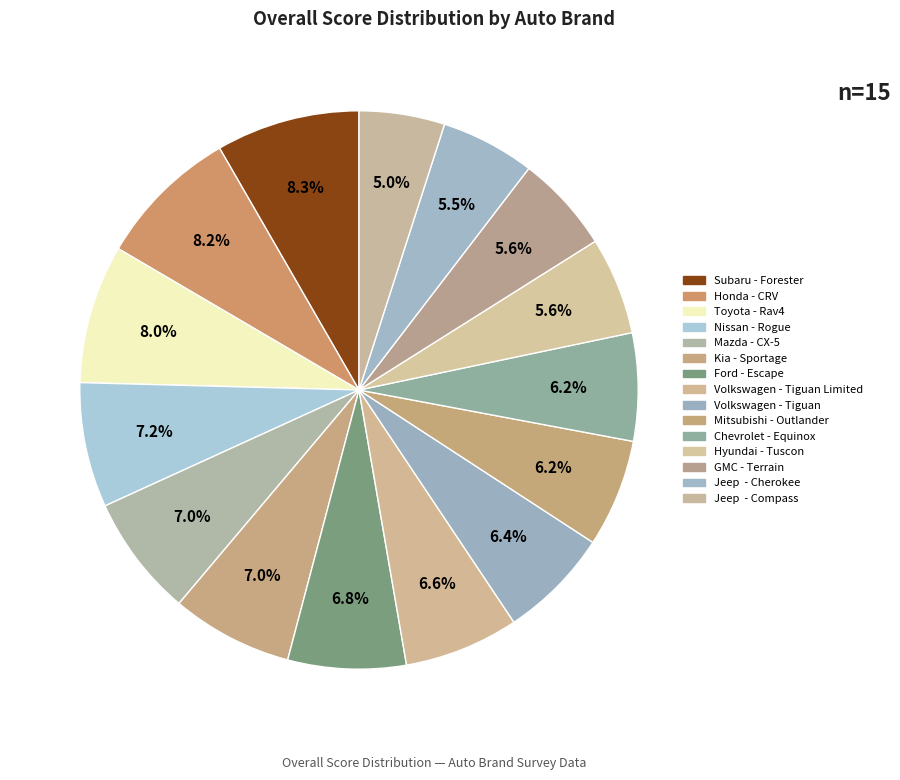

How many slices are in this pie chart?

15